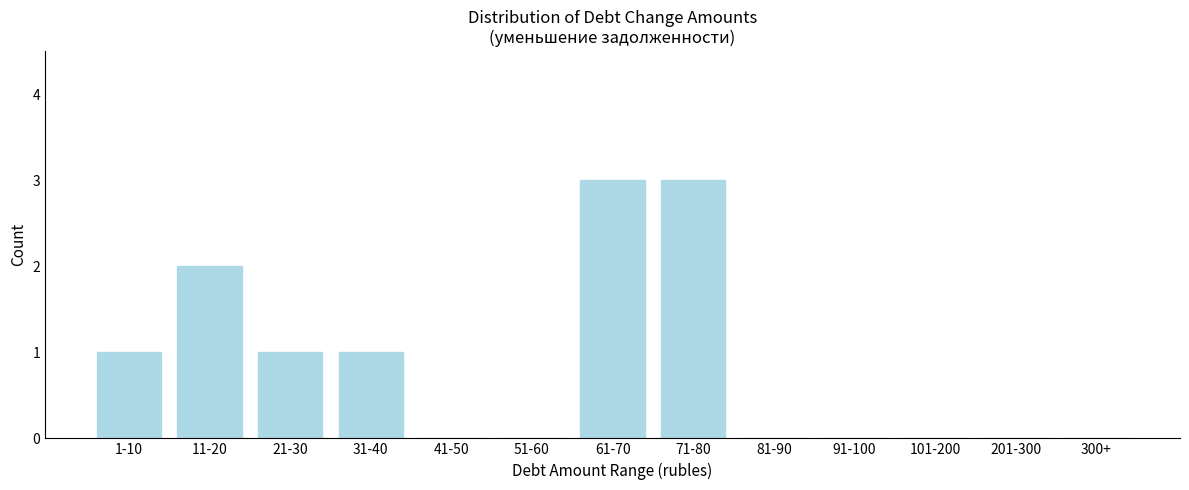

Reading left to right, extract all data points from this chart.

1-10=1	11-20=2	21-30=1	31-40=1	41-50=0	51-60=0	61-70=3	71-80=3	81-90=0	91-100=0	101-200=0	201-300=0	300+=0